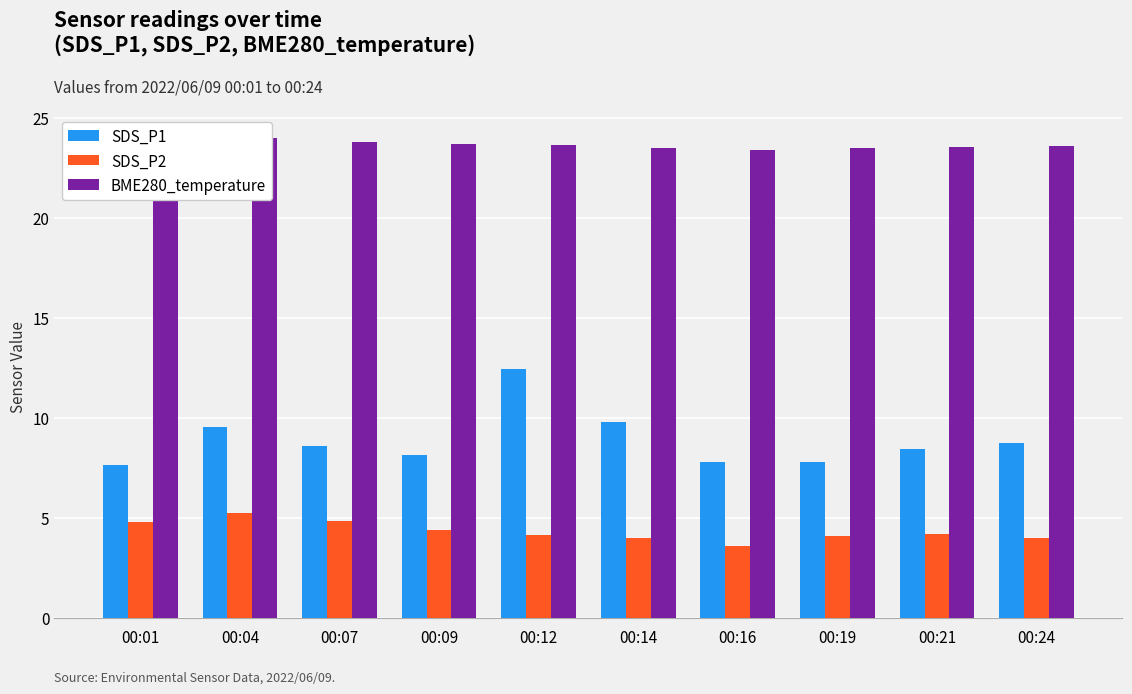

Is the value of BME280_temperature at 00:24 greater than the value of SDS_P1 at 00:07?

Yes